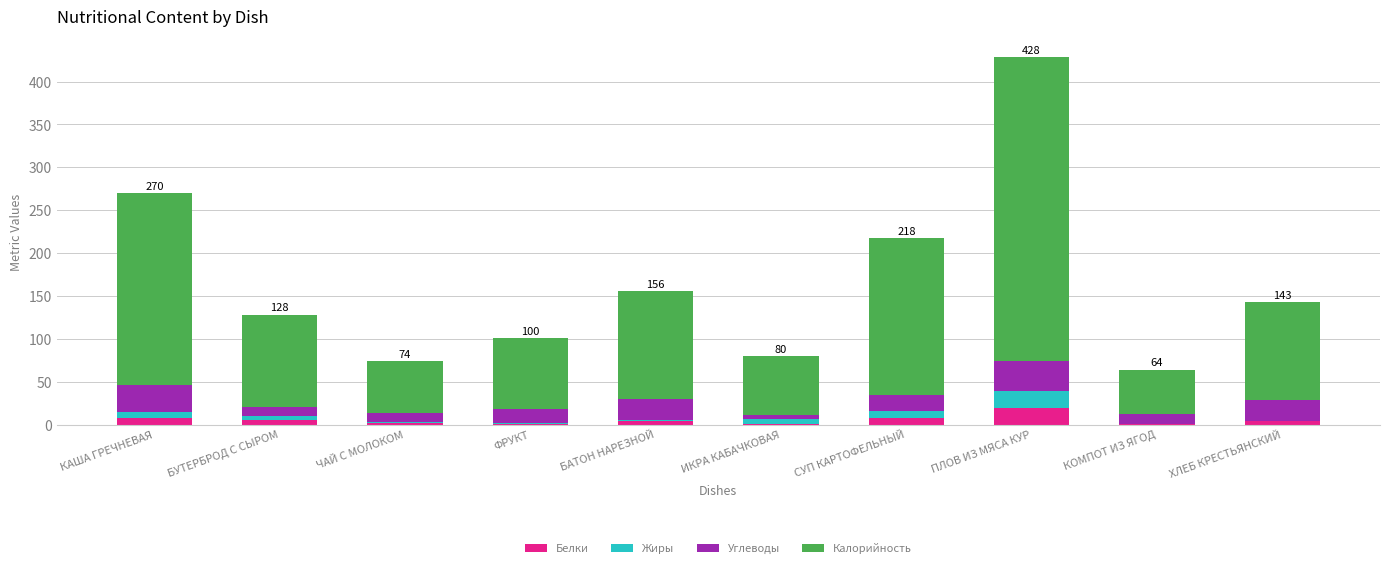

At which category is the sum across all series the highest?

ПЛОВ ИЗ МЯСА КУР